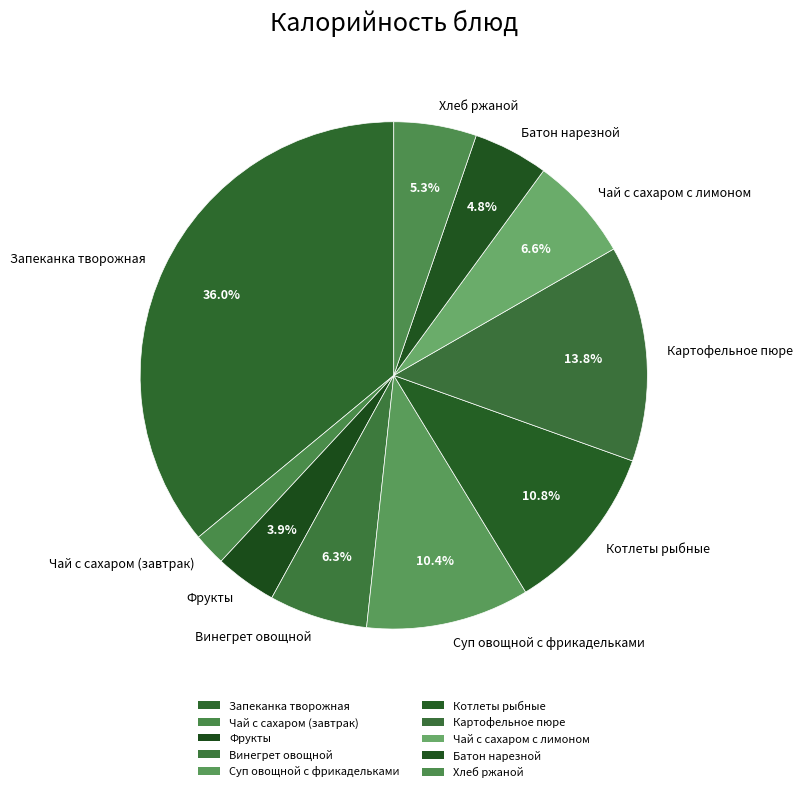

How many segments does this pie chart have?

10